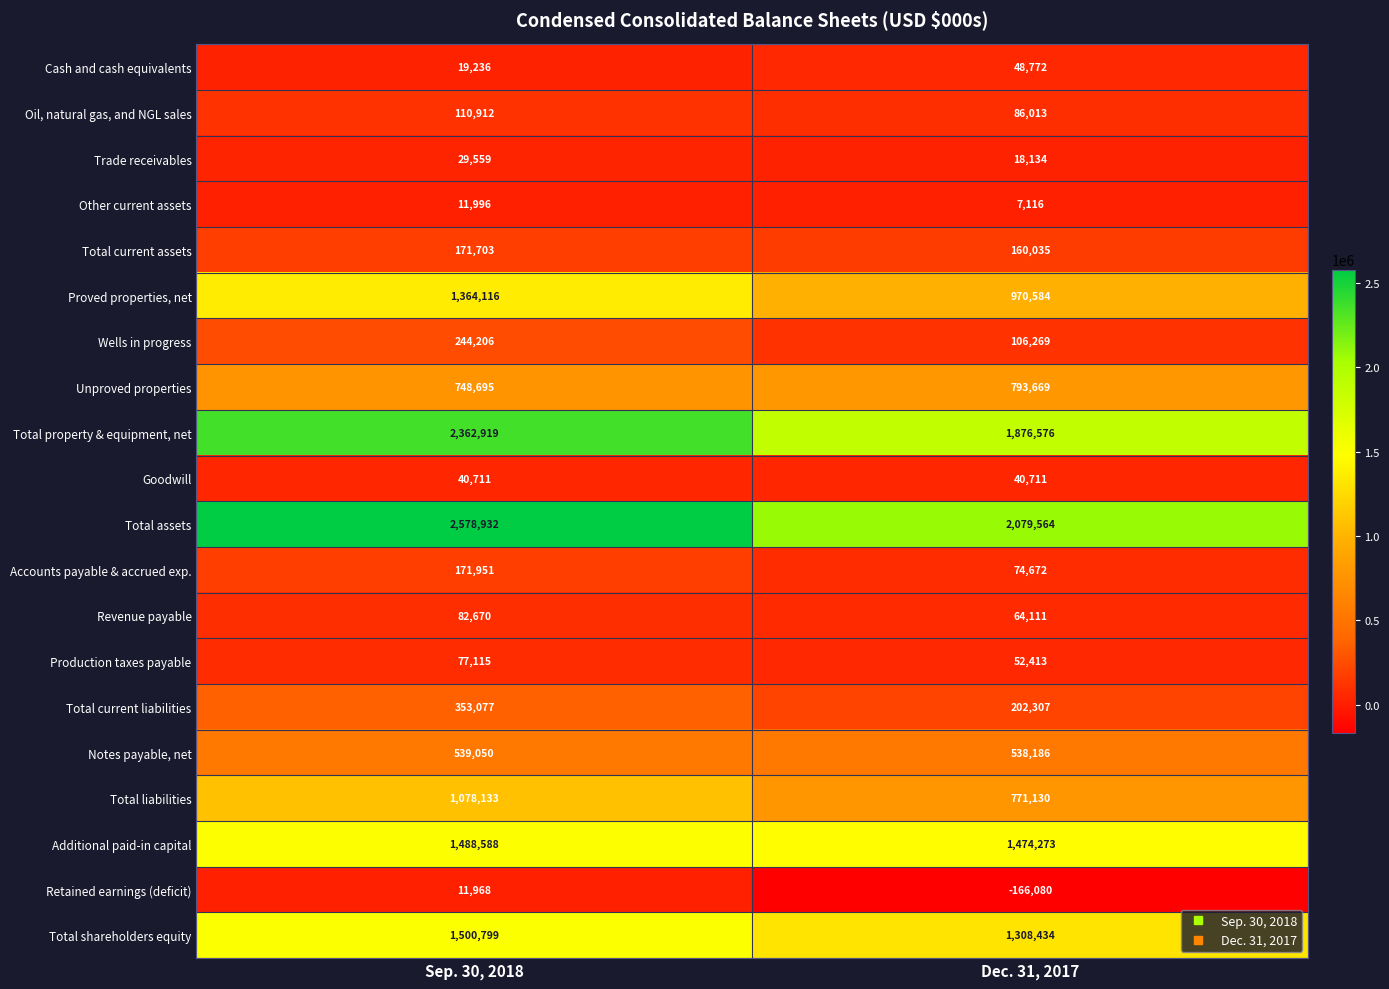

Is it true that Cash and cash equivalents equals 74734 at Dec. 31, 2017?

False